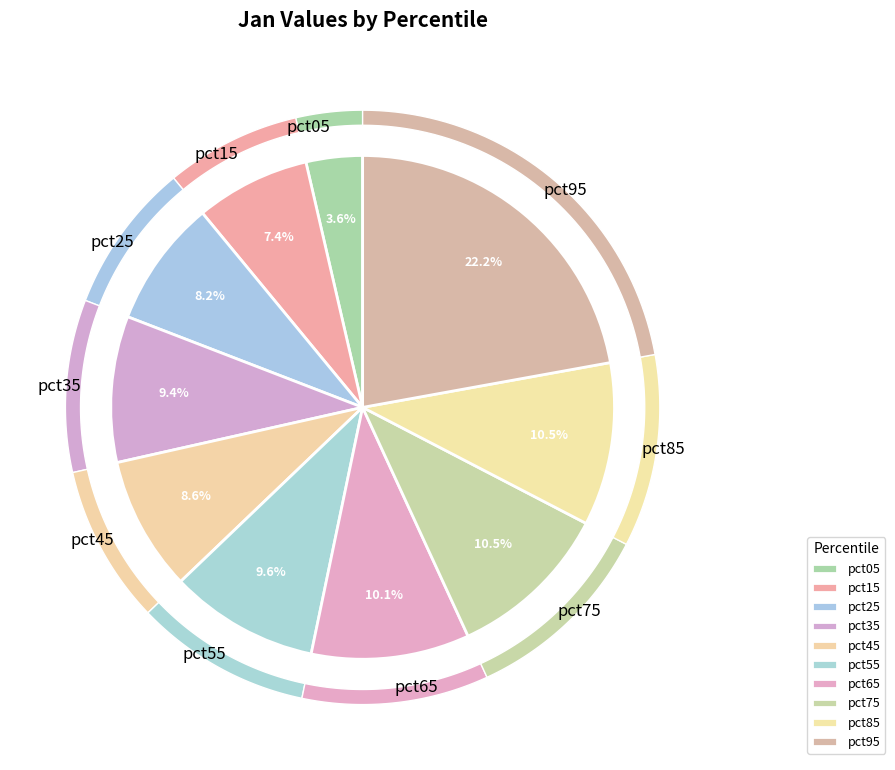

To the nearest percent, what is the combined percentage of pct25 and pct65?

18%